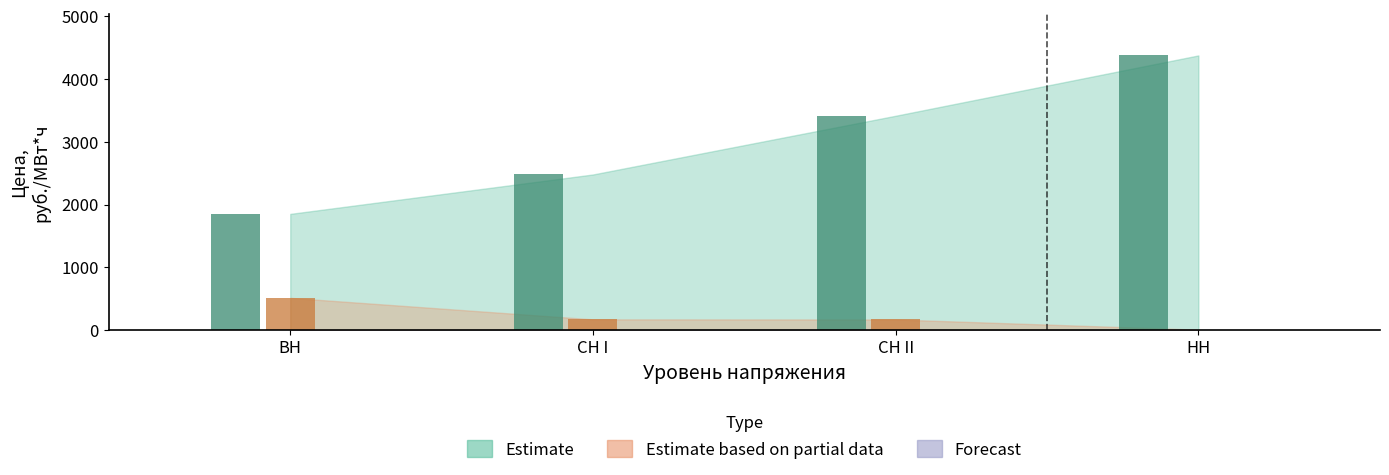

What is the highest value of the Forecast series?

9.8